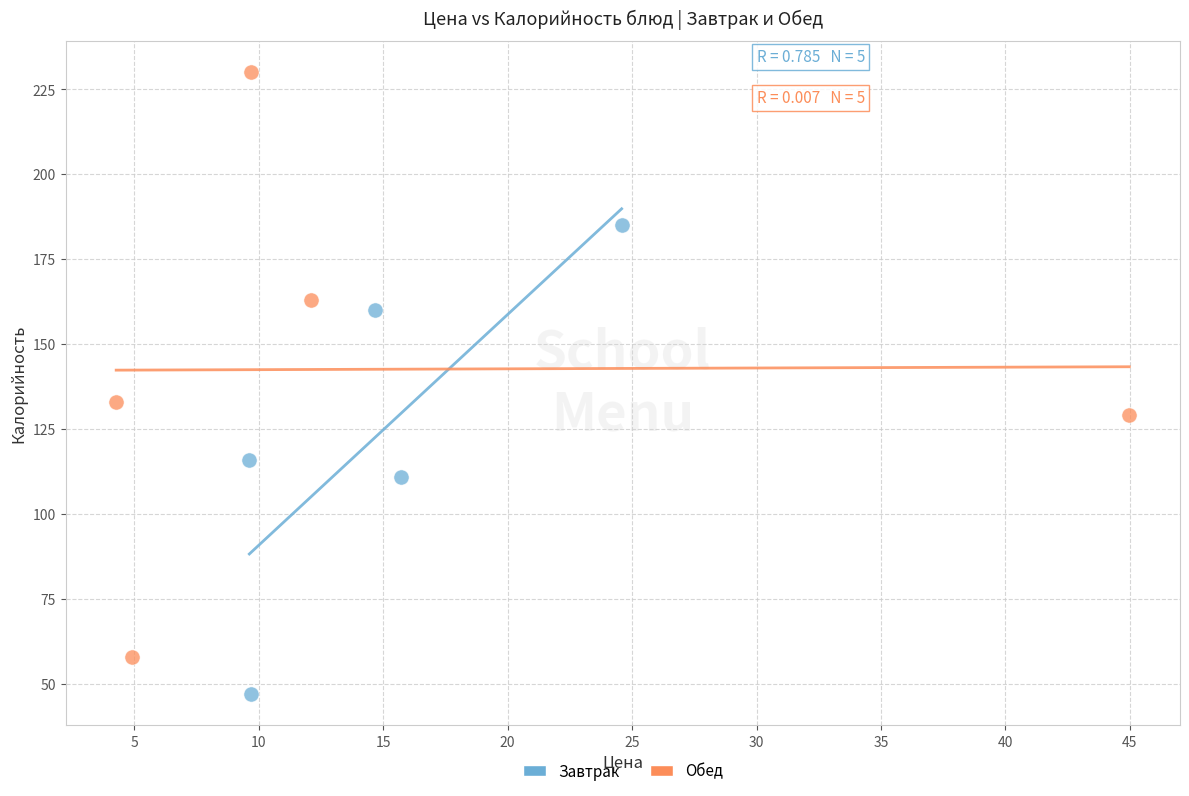

Which series contains the lowest Y value?

Завтрак